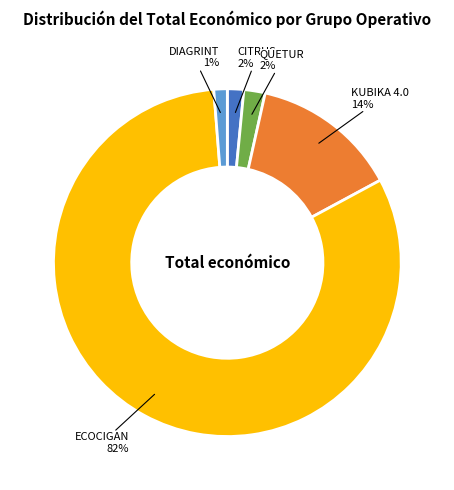

To the nearest percent, what percentage of the pie is CITRUS?

2%